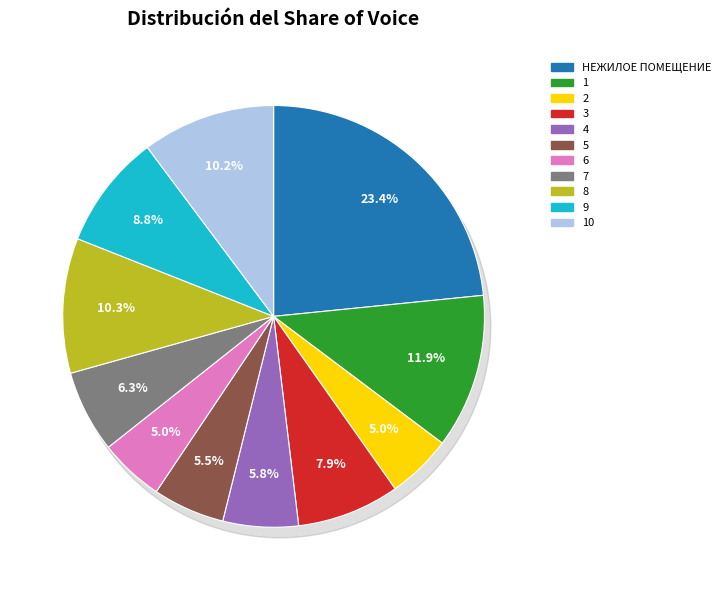

What is the largest slice in the pie chart?

НЕЖИЛОЕ ПОМЕЩЕНИЕ